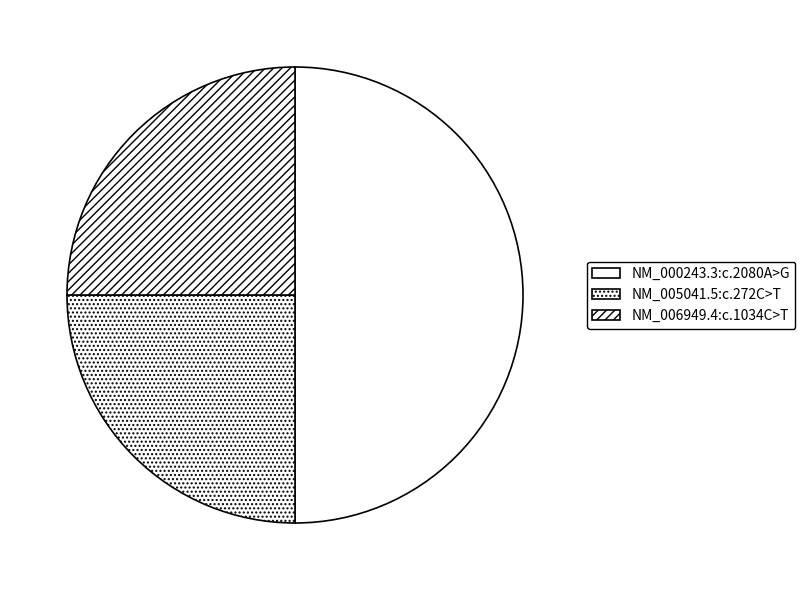

Which has a higher value, NM_005041.5:c.272C>T or NM_000243.3:c.2080A>G?

NM_000243.3:c.2080A>G